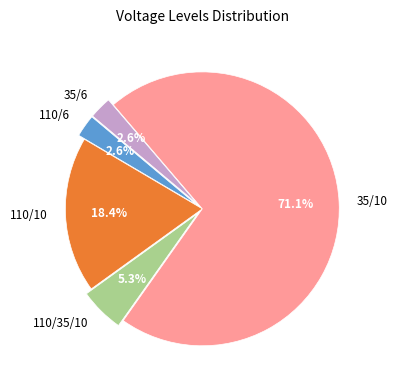

Is it true that 110/10 is 28% of the pie?

False